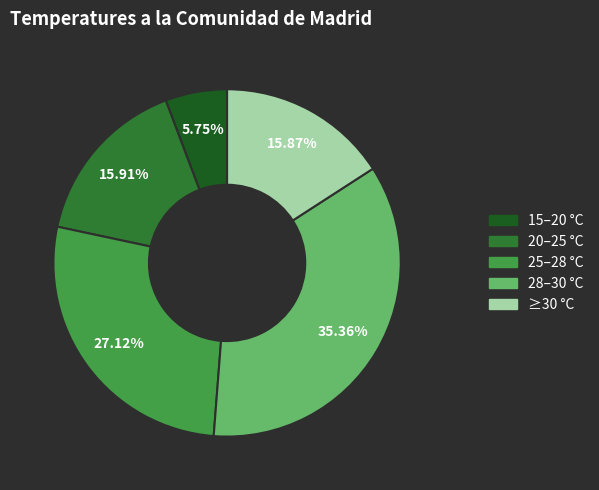

How many slices are in this pie chart?

5